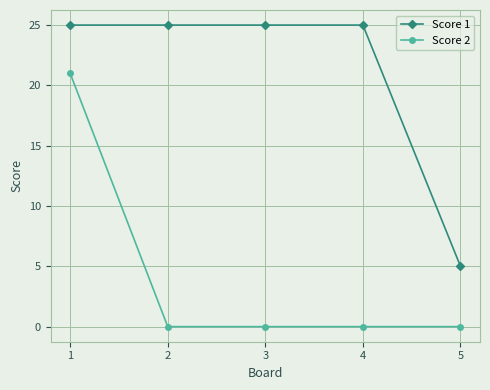

What are all the series names shown in the legend?

Score 1, Score 2